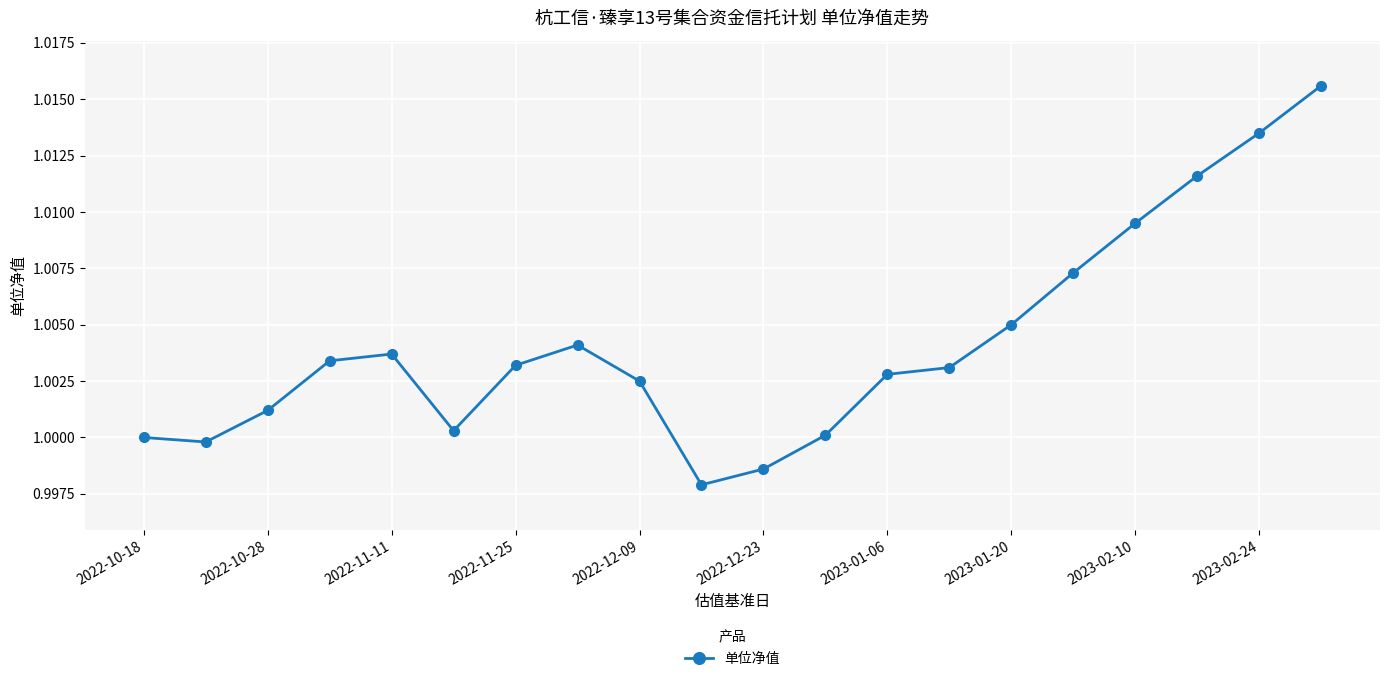

True or false: the data has more than 1 interior local peaks.

True